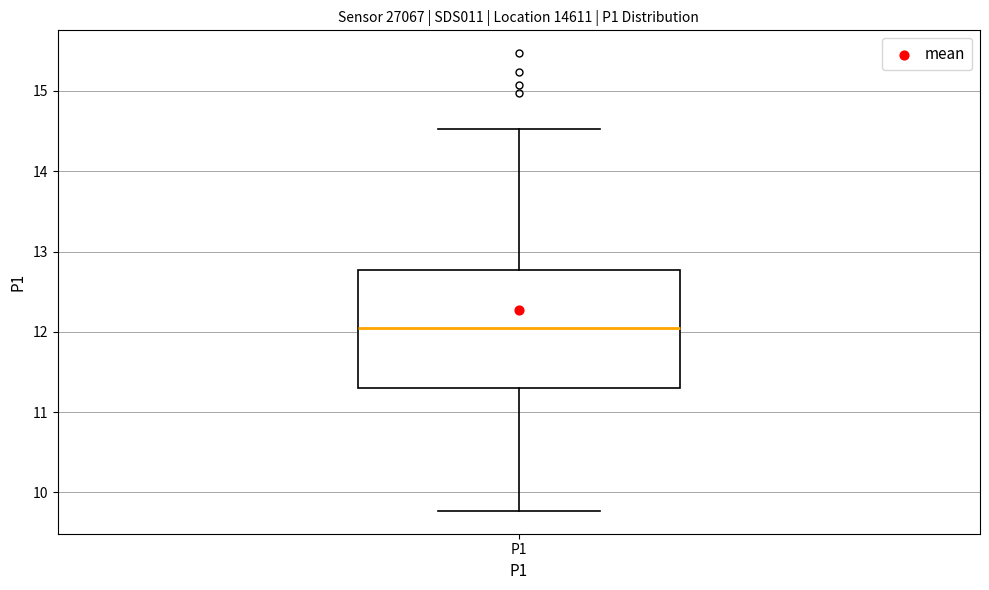

Read this box plot against the y-axis: the position of the median line, the range covered by the box, and the ends of both whiskers. The values are not printed on the chart, so give them approximately, as read against the axis.

median 12.1, box 11.3 to 12.8, whiskers 9.8 to 14.5